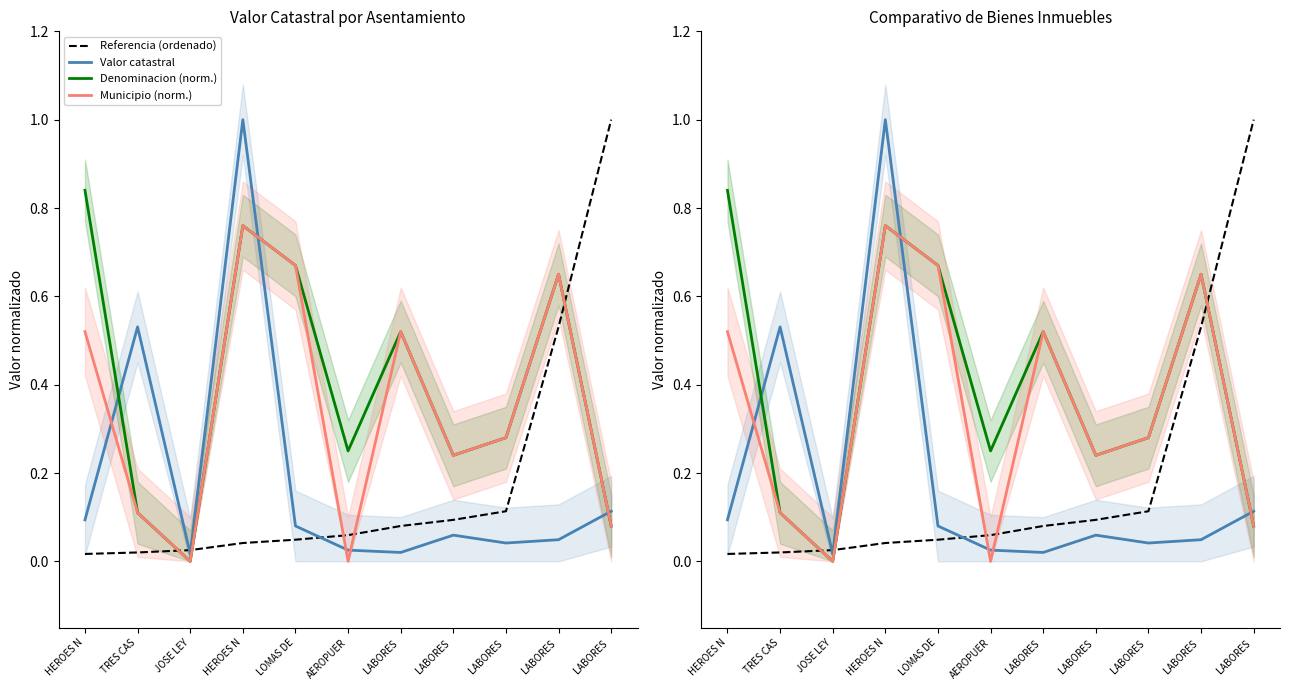

What value does the Denominacion (norm.) series have at TRES CAS?

0.1